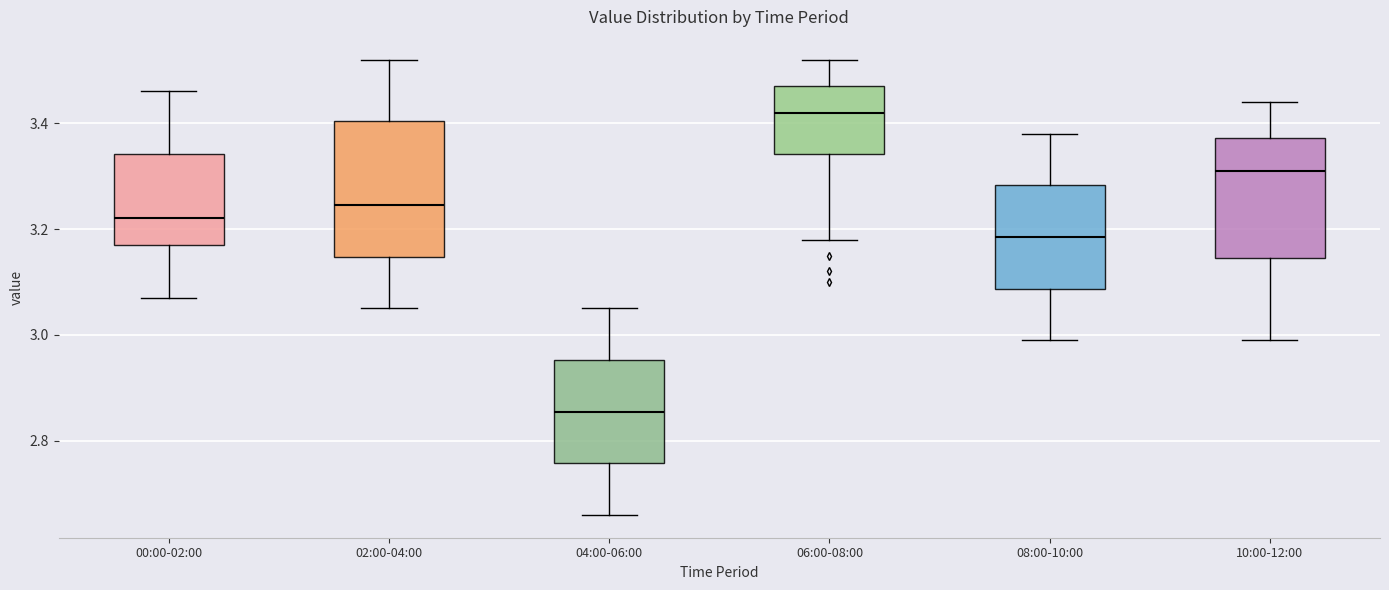

Comparing the boxes themselves (not the whiskers), which one is the tallest?

02:00-04:00